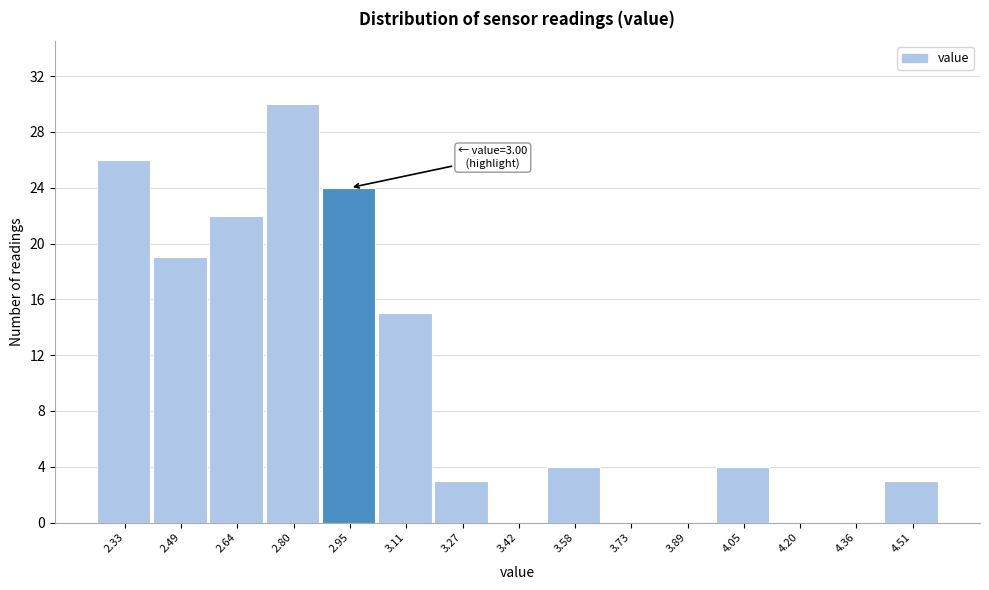

Reading right to left, extract all data points from this chart.

4.51=3	4.36=0	4.20=0	4.05=4	3.89=0	3.73=0	3.58=4	3.42=0	3.27=3	3.11=15	2.95=24	2.80=30	2.64=22	2.49=19	2.33=26